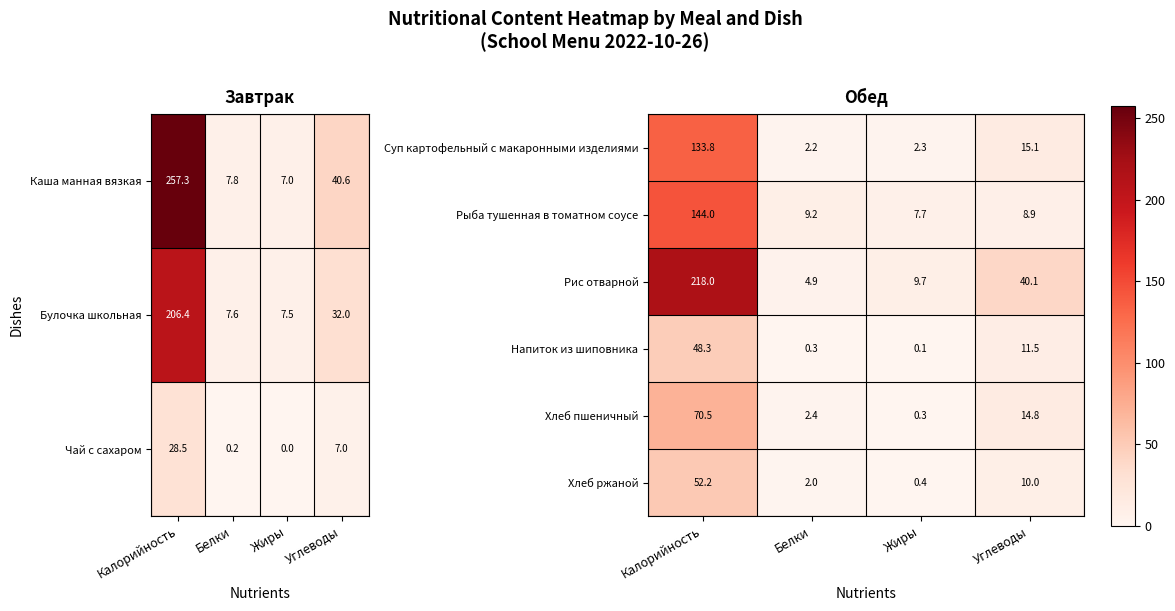

Is the value of Суп картофельный с макаронными изделиями at Углеводы greater than the value of Напиток из шиповника at Белки?

Yes